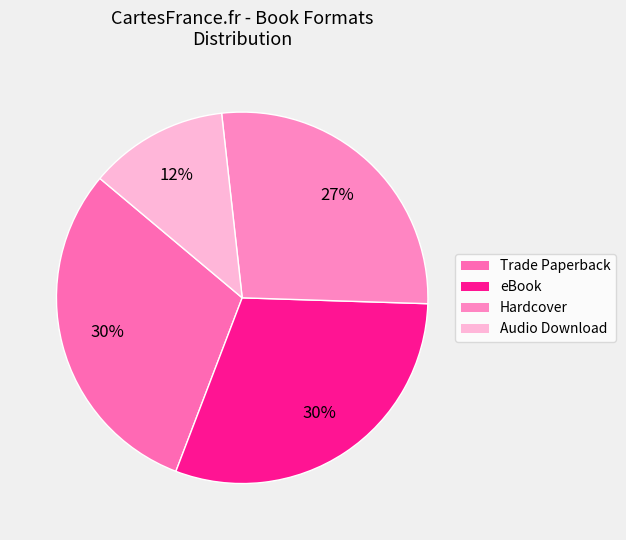

Rank the categories by value from lowest to highest.

Audio Download, Hardcover, Trade Paperback, eBook